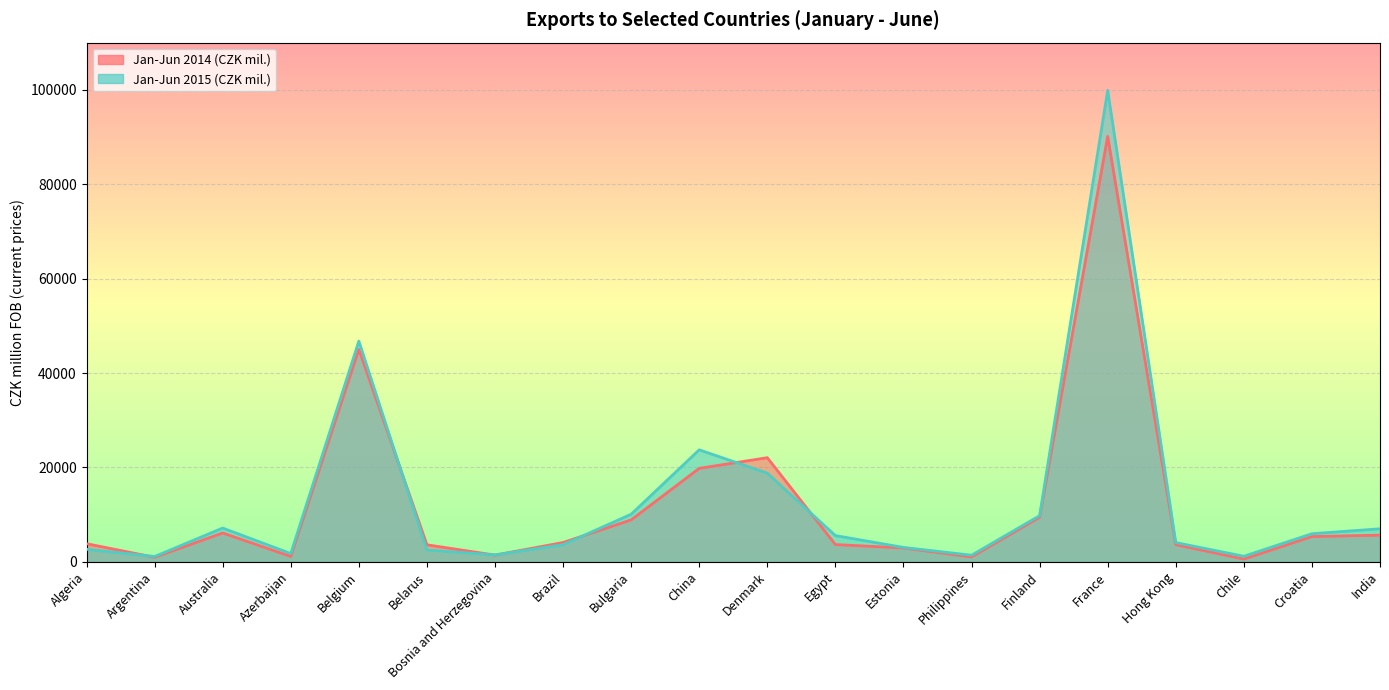

List the labels in order of Jan-Jun 2015 (CZK mil.) value, smallest first.

Argentina, Chile, Philippines, Bosnia and Herzegovina, Azerbaijan, Belarus, Algeria, Estonia, Brazil, Hong Kong, Egypt, Croatia, India, Australia, Finland, Bulgaria, Denmark, China, Belgium, France